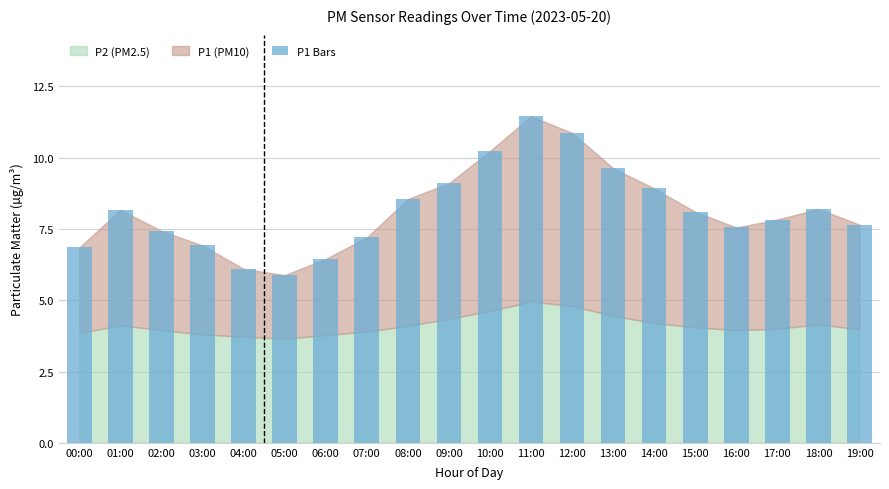

Does the chart contain stacked bars?

No